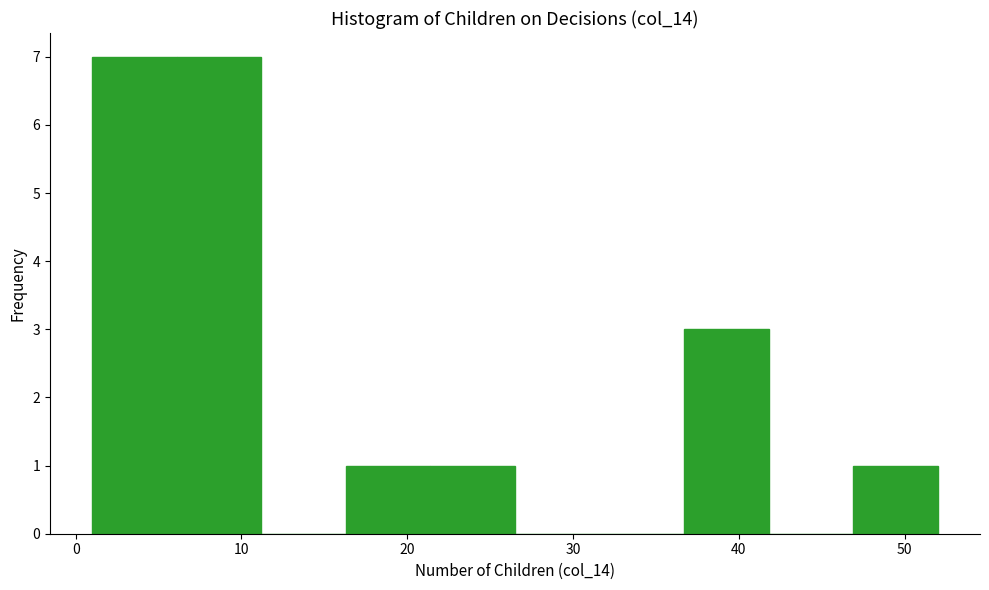

Reading left to right, transcribe this chart: for each bar, give the range it covers on the x-axis and its height. Neither the bar edges nor the heights are printed on the chart, so give them approximately, as read against the axes.

1.0 to 6.1: 7
6.1 to 11.2: 7
11.2 to 16.3: 0
16.3 to 21.4: 1
21.4 to 26.5: 1
26.5 to 31.6: 0
31.6 to 36.7: 0
36.7 to 41.8: 3
41.8 to 46.9: 0
46.9 to 52.0: 1